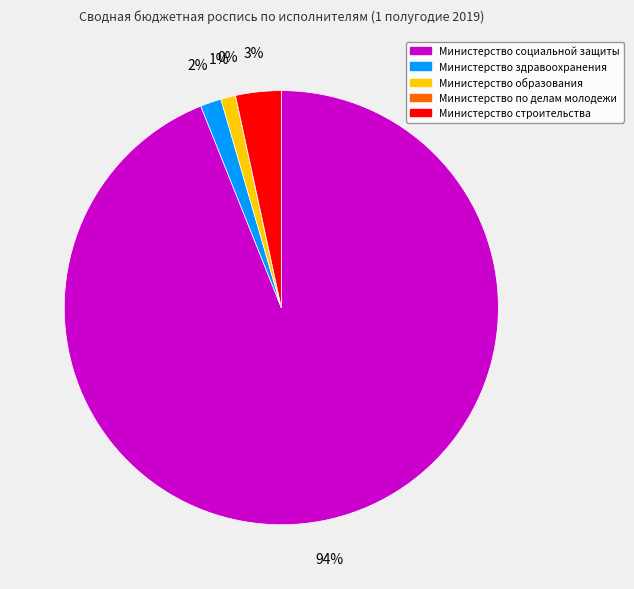

Is it true that Министерство социальной защиты is 79% of the pie?

False